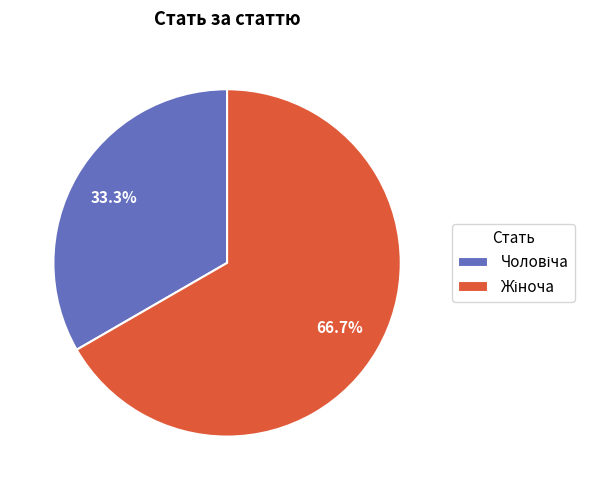

Is there any slice that represents more than half of the pie?

Yes